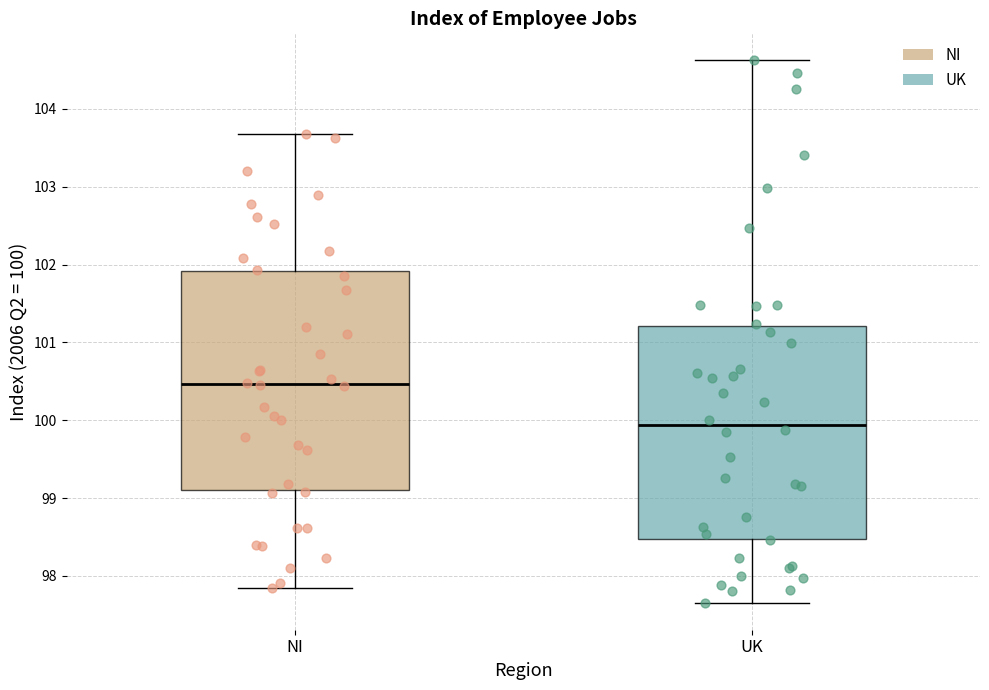

Where is the upper edge of the box for UK on the y-axis? The values are not printed on the chart, so give them approximately, as read against the axis.

101.2